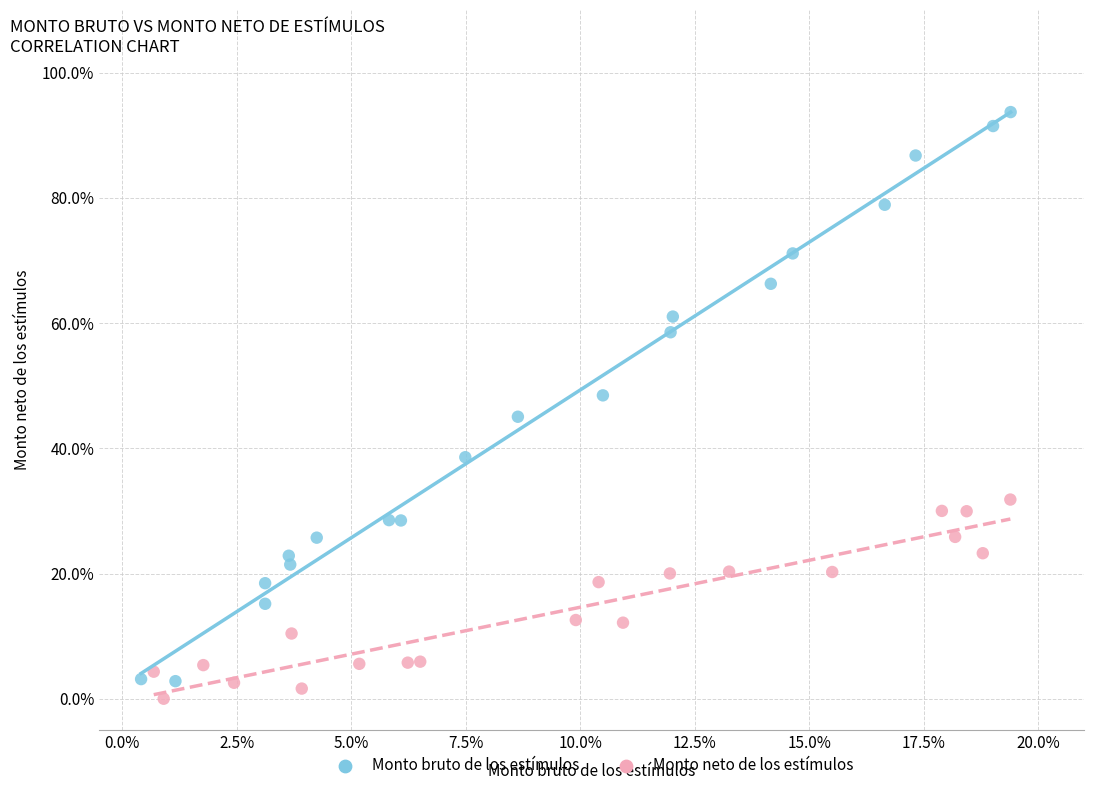

What are all the series names shown in the legend?

Monto bruto de los estímulos, Monto neto de los estímulos